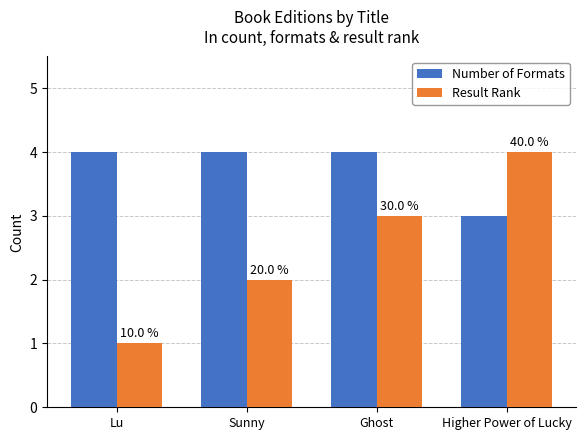

At which label does Number of Formats reach its minimum?

Higher Power of Lucky